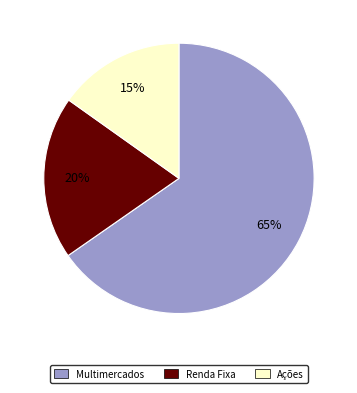

Is there any slice that represents more than half of the pie?

Yes